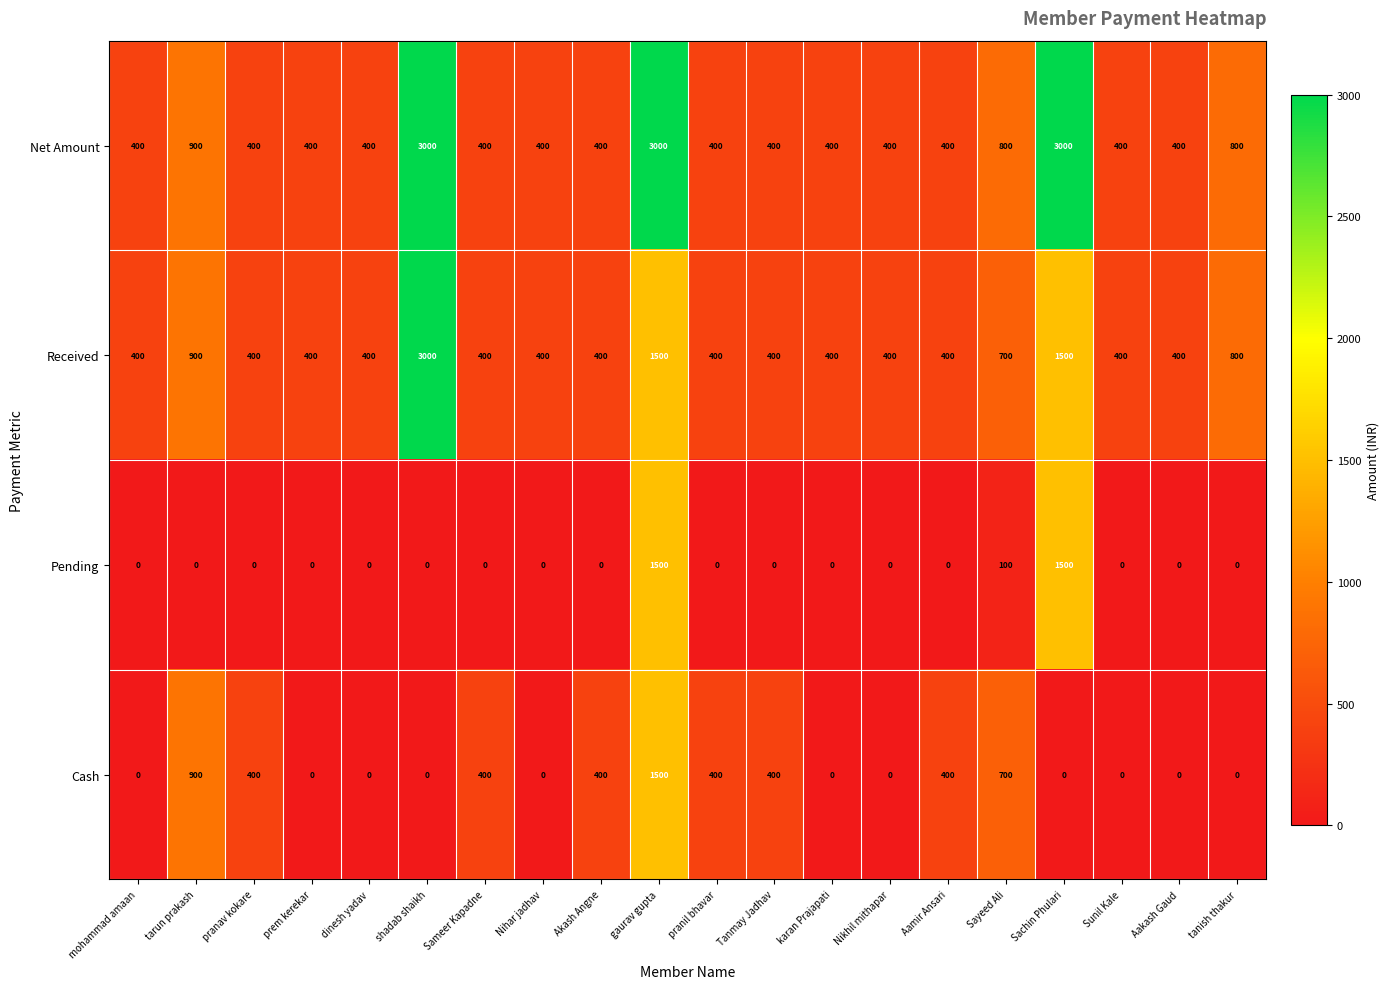

What is the maximum value shown in the chart?

3000